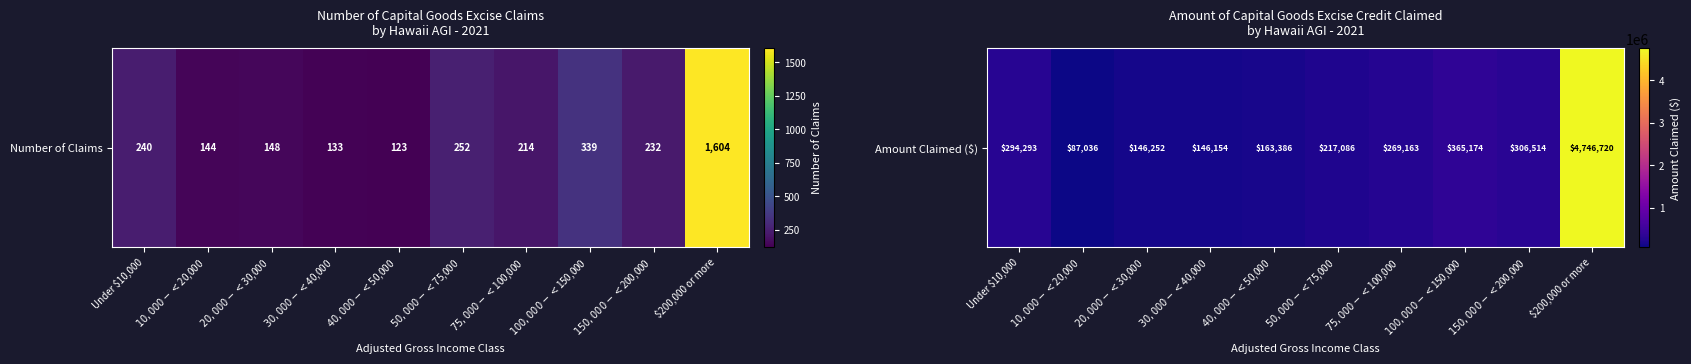

The chart shows a value of 250717 at $100,000 - < $150,000. True or false?

False